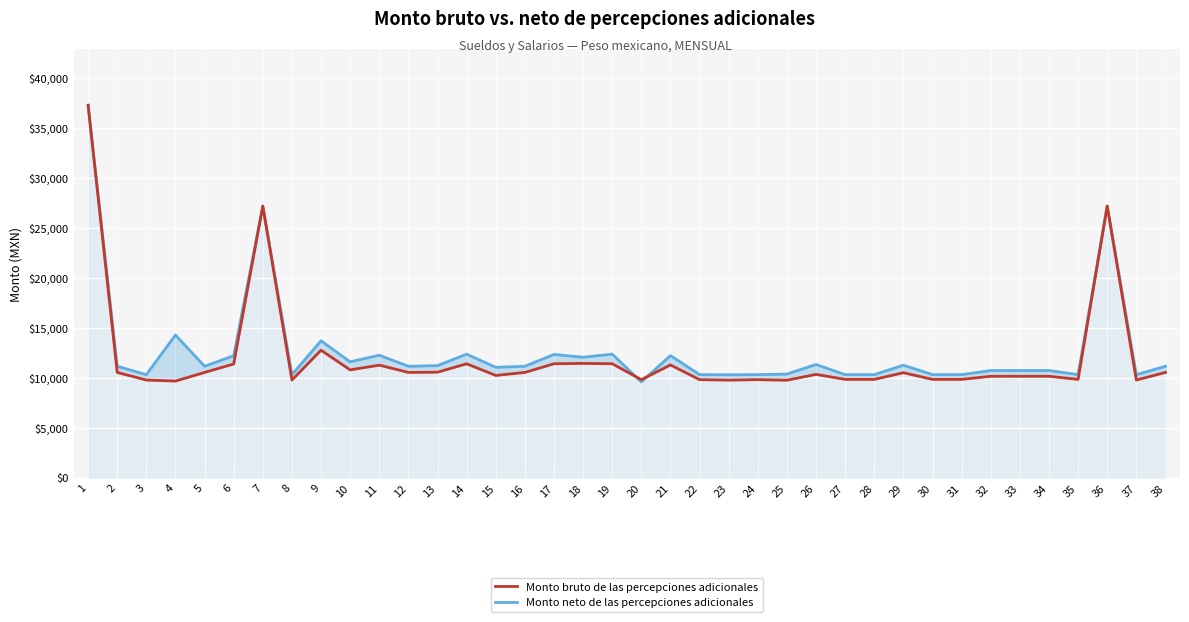

What is the value of the Monto bruto de las percepciones adicionales point at the 24th from the left?

9823.2